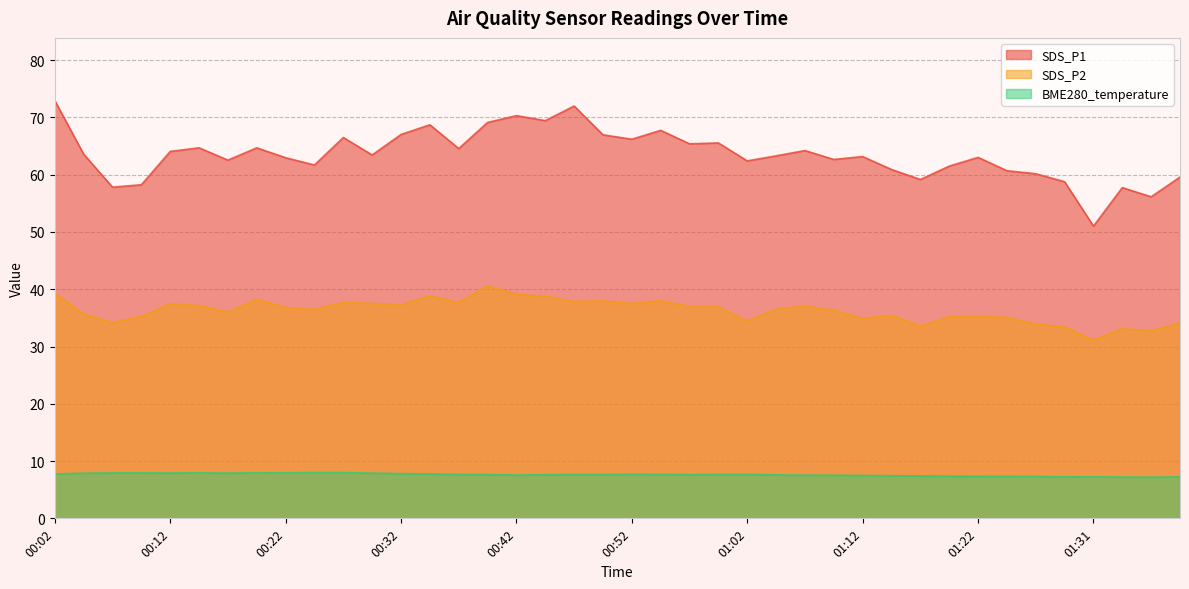

What is the value of the BME280_temperature point at the 29th from the left?

7.5